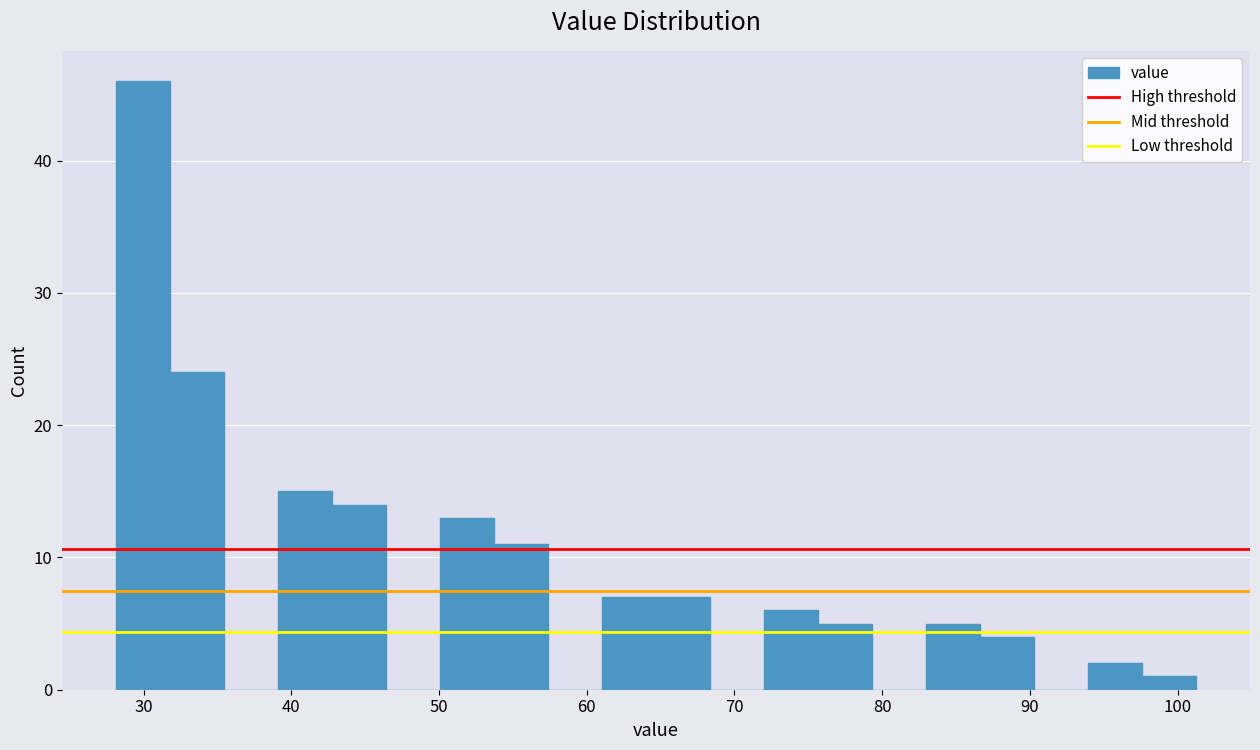

Around what value on the x-axis is the tallest bar? Give the approximate position of its centre, as read against the axis.

30